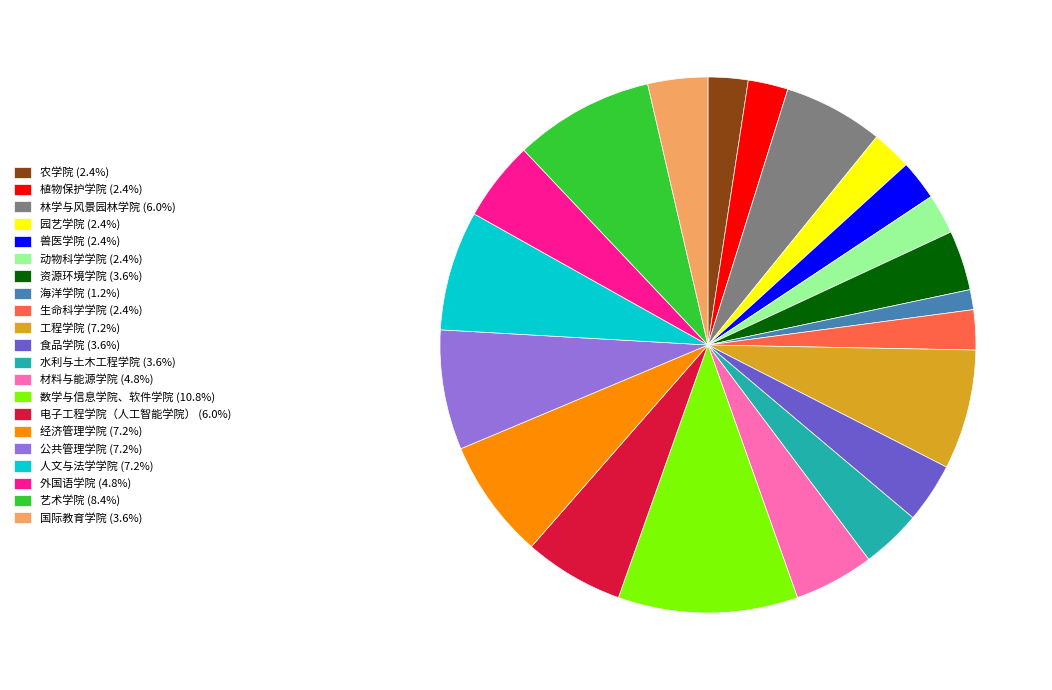

Does any single category account for the majority?

No